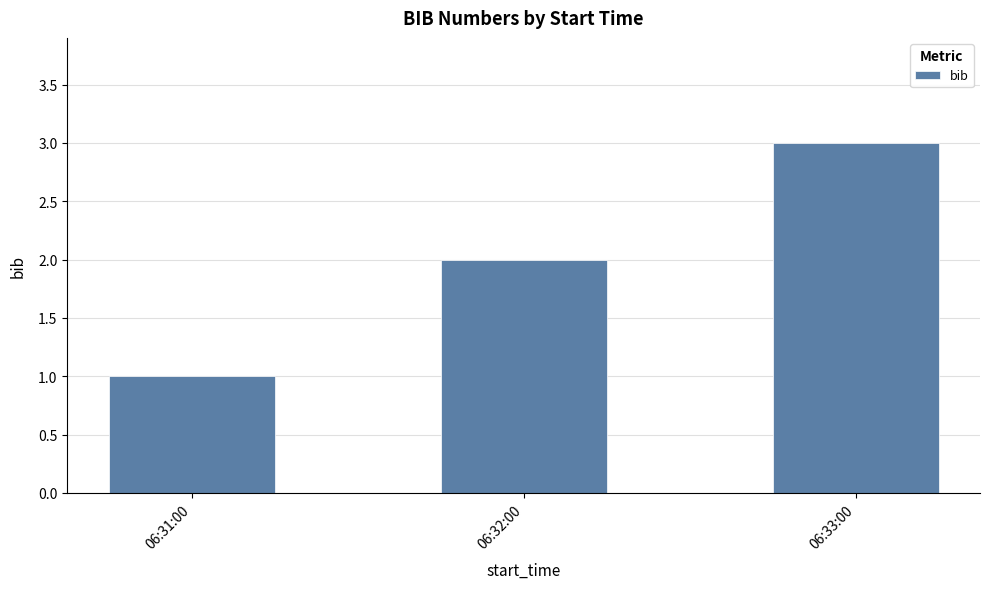

What is the label of the 1st bar from the left?

06:31:00